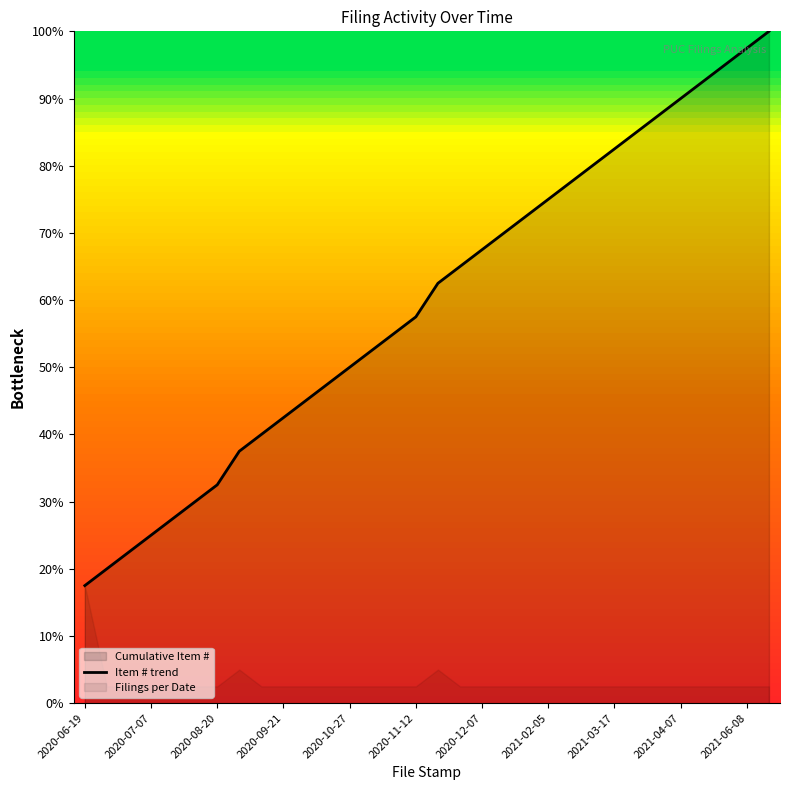

Is it true that Item # trend equals 34.7 at 2020-07-07?

False